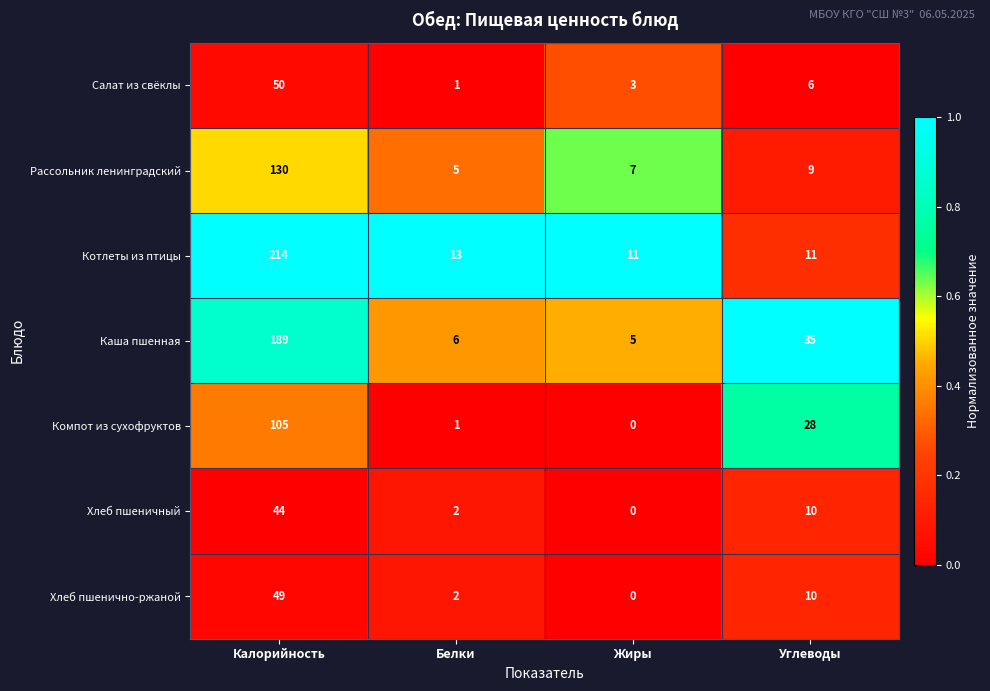

At which label does Хлеб пшенично-ржаной first exceed 10?

Калорийность